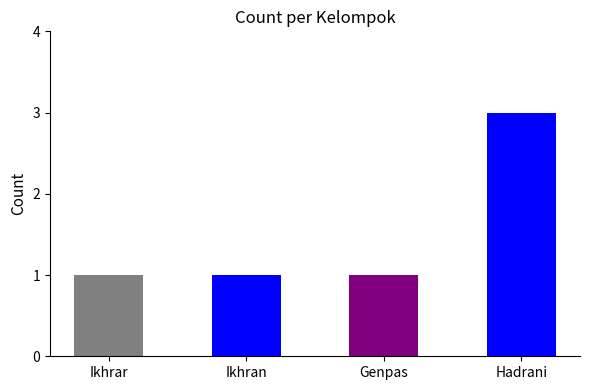

At which category does the chart reach its peak across all series?

Hadrani